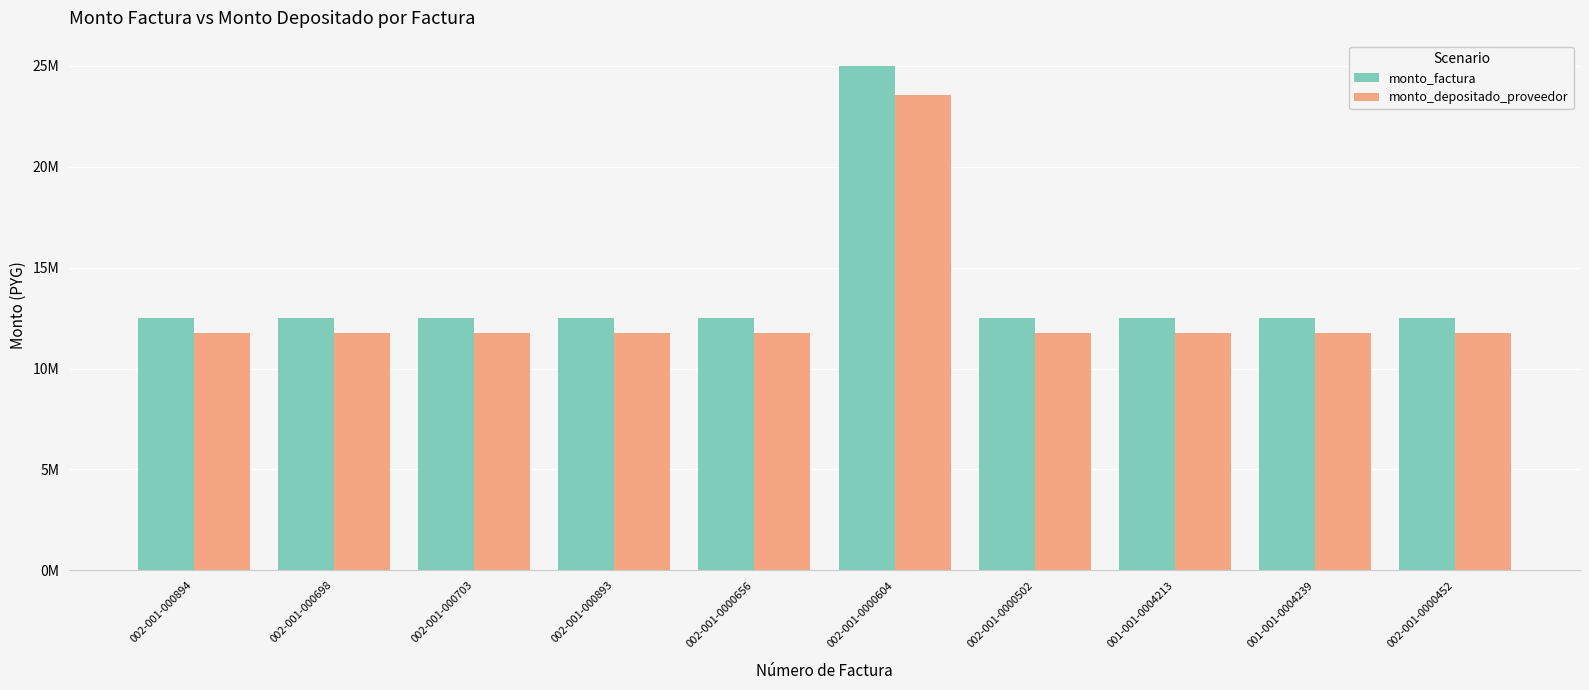

What is the average value of the monto_factura series?

13750000